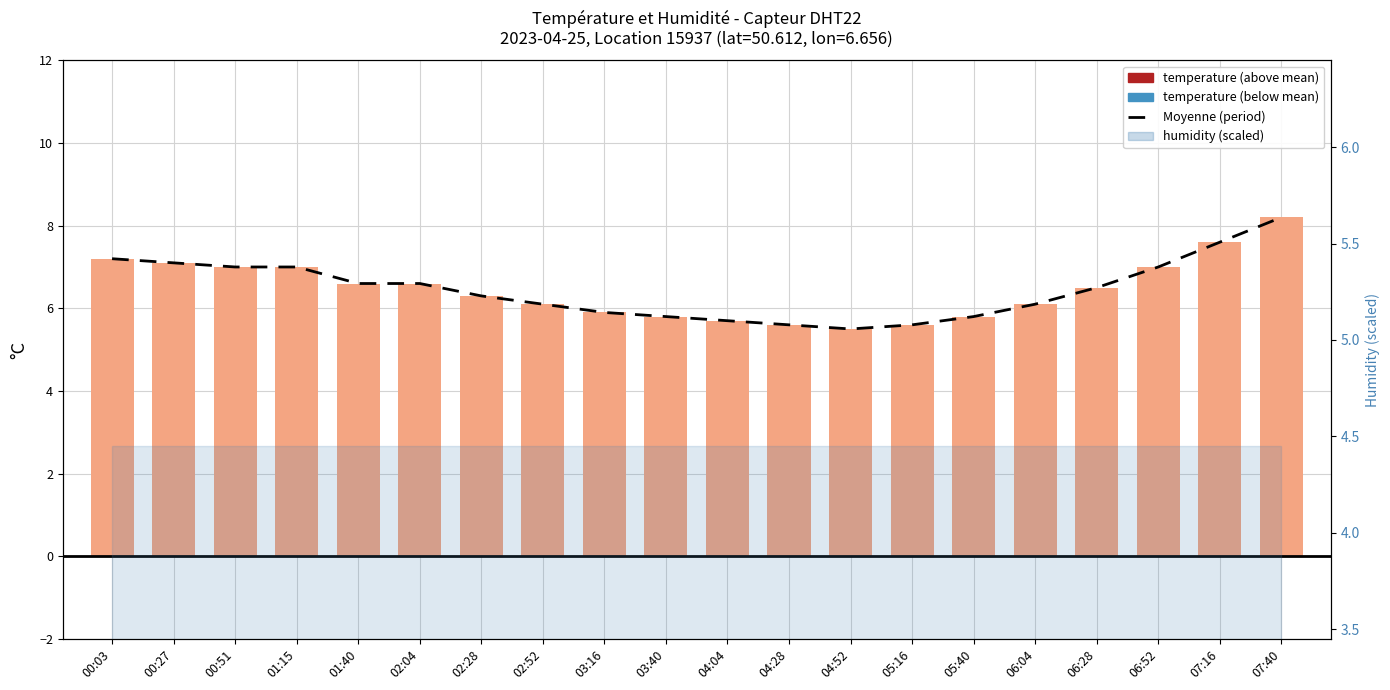

Between 02:52 and 05:40, which series saw the biggest shift?

Moyenne (period)